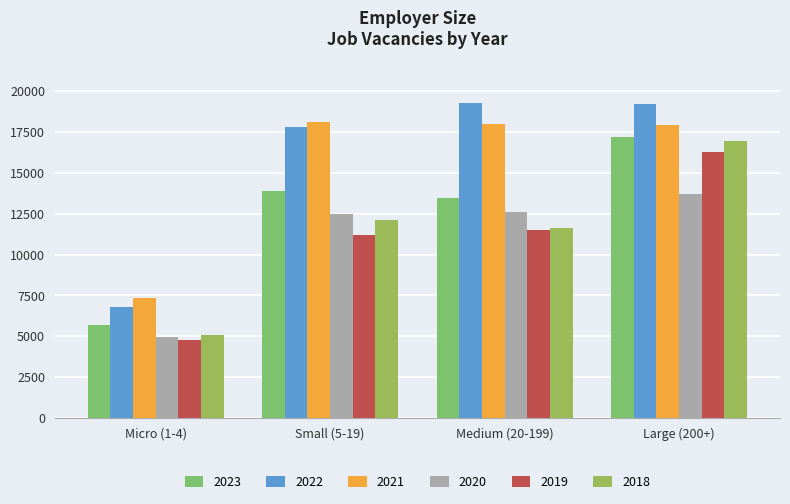

What is the maximum value shown in the chart?

19250